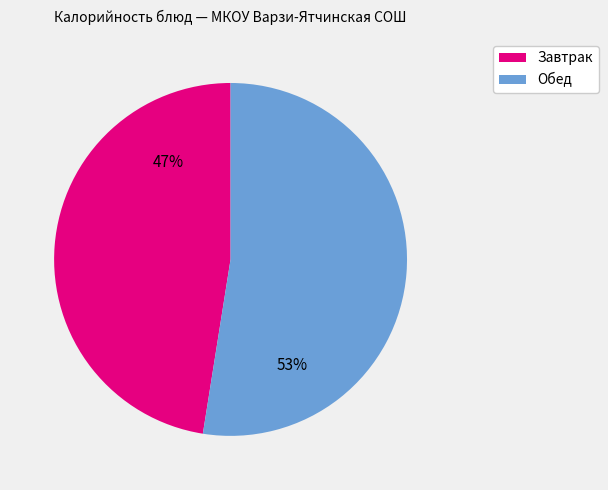

Does any single category account for the majority?

Yes